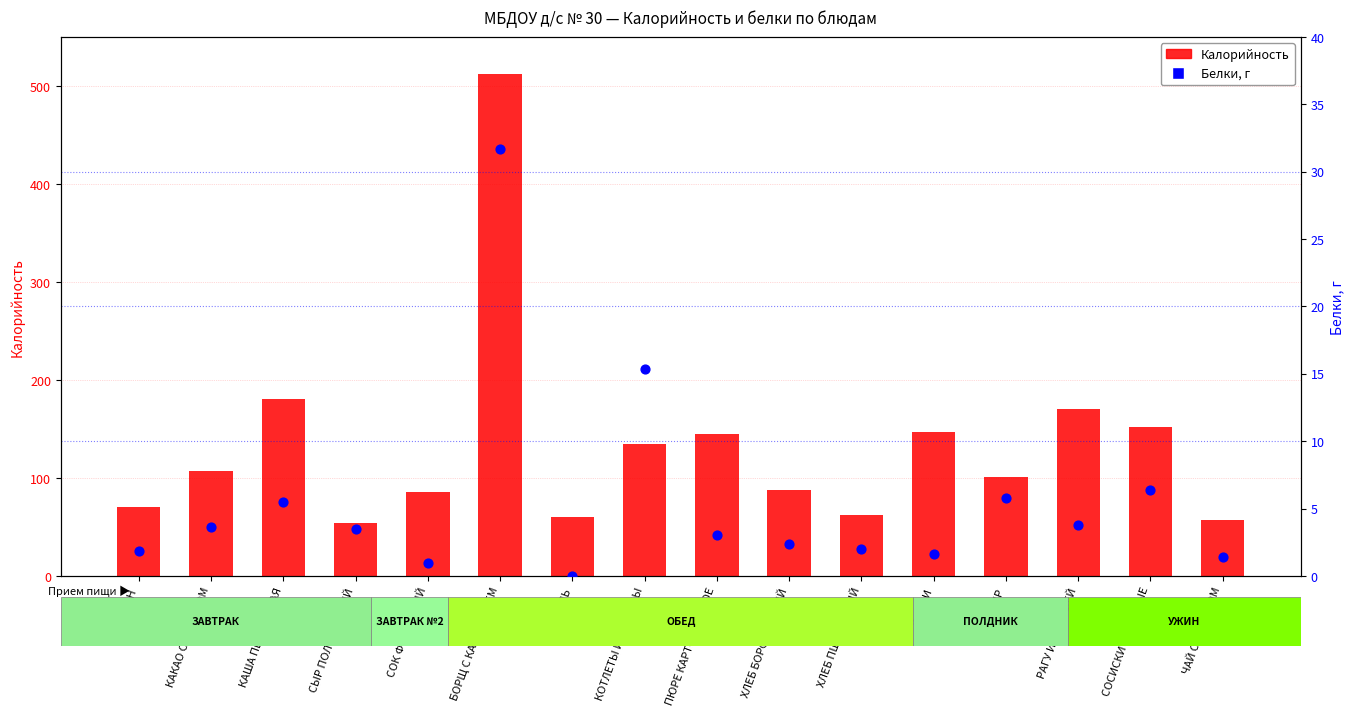

Which series reaches the maximum Y coordinate?

Калорийность